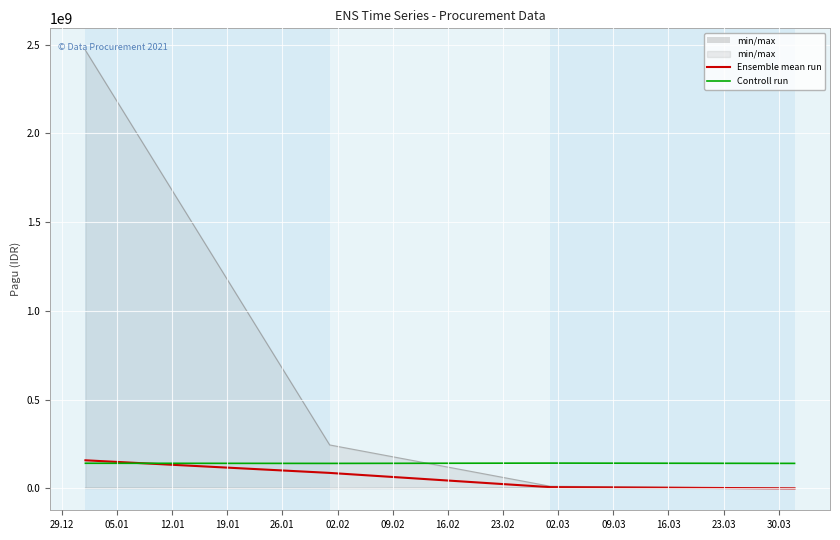

Which has a higher value, 12.01 or 29.12?

29.12